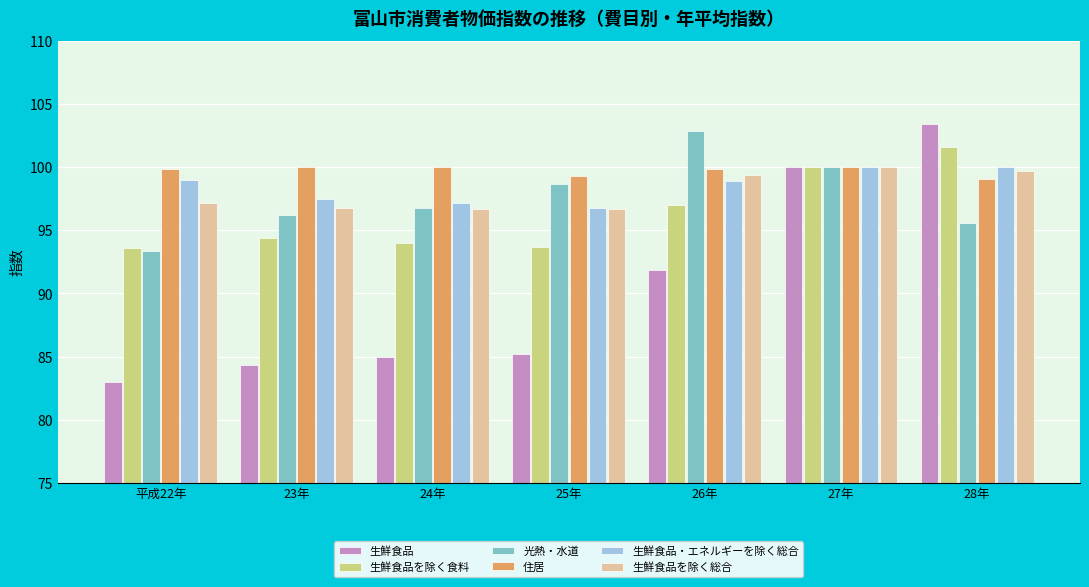

Is the value of 生鮮食品を除く総合 at 28年 greater than the value of 生鮮食品・エネルギーを除く総合 at 25年?

Yes